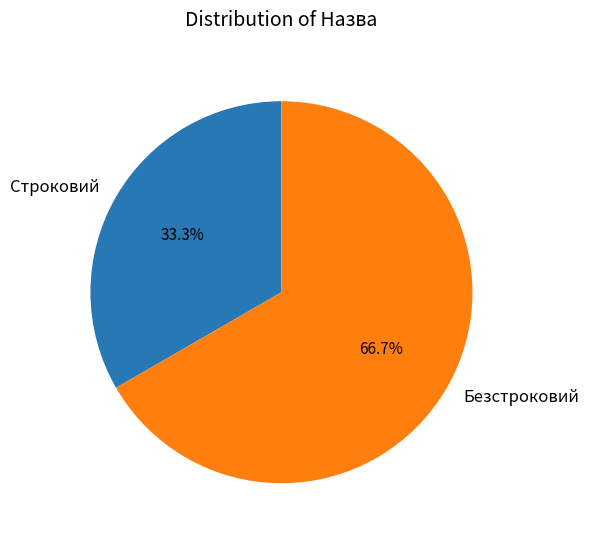

Approximately how many times larger is the value at Безстроковий compared to Строковий?

2.0